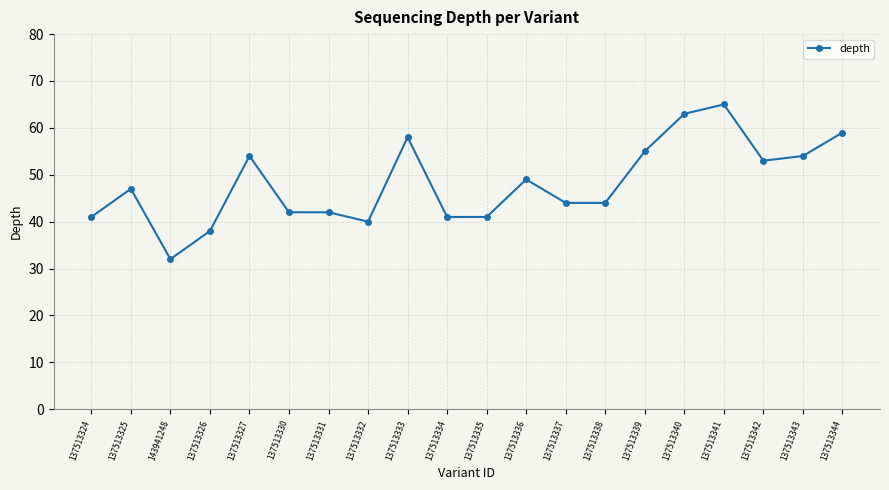

How many lines are shown in the chart?

1